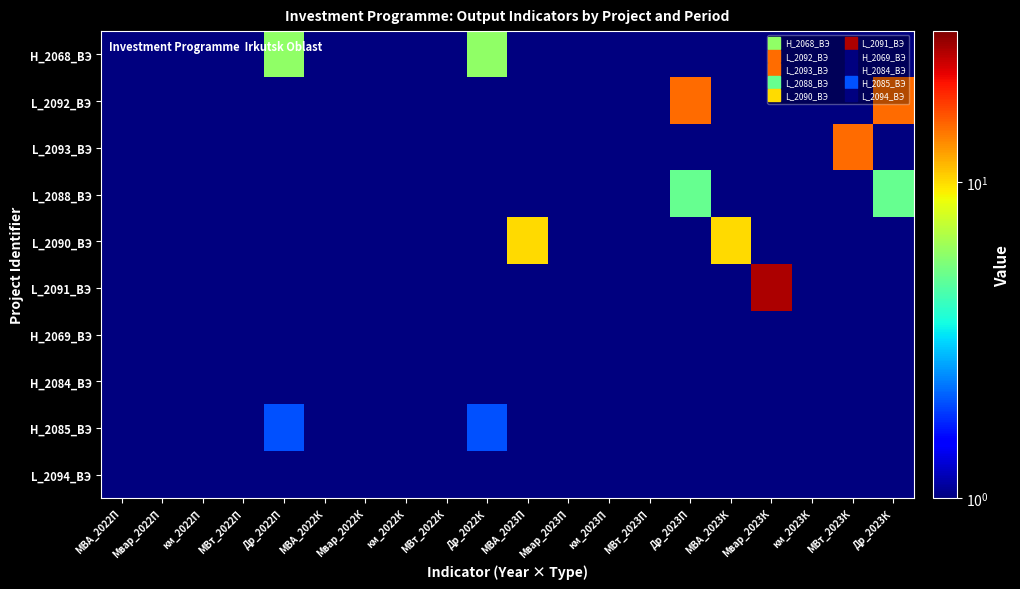

List the series in order of their peak value, highest first.

L_2091_ВЭ, L_2092_ВЭ, L_2093_ВЭ, L_2090_ВЭ, H_2068_ВЭ, L_2088_ВЭ, Н_2085_ВЭ, Н_2084_ВЭ, H_2069_ВЭ, L_2094_ВЭ